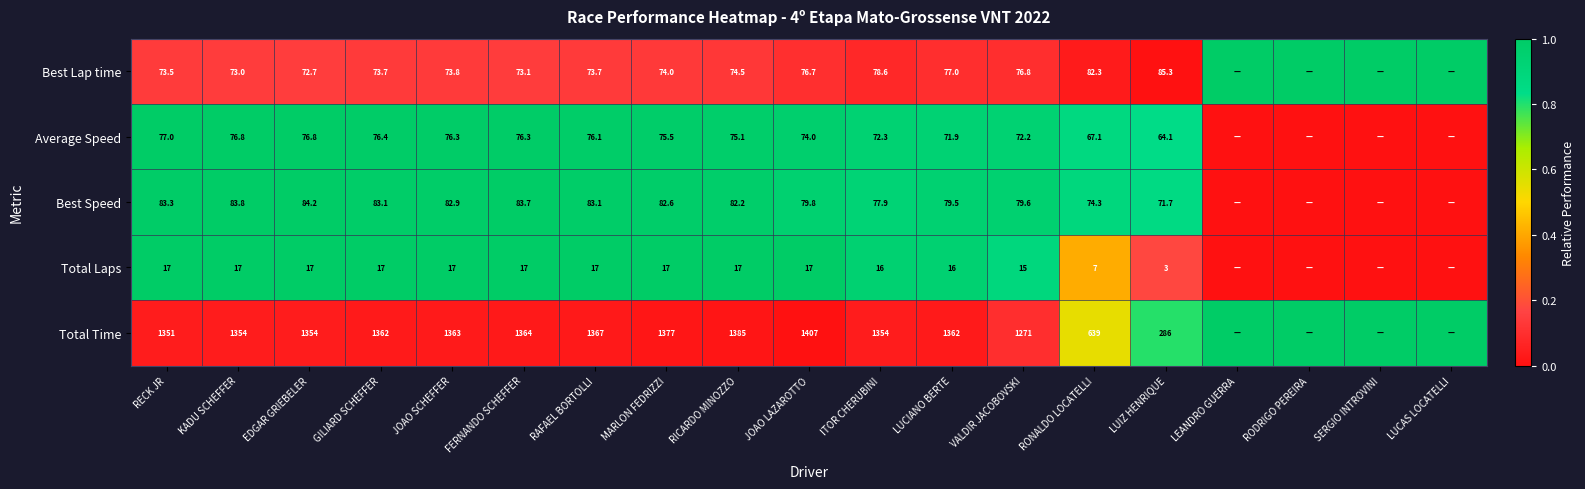

How many series are shown in this chart?

5